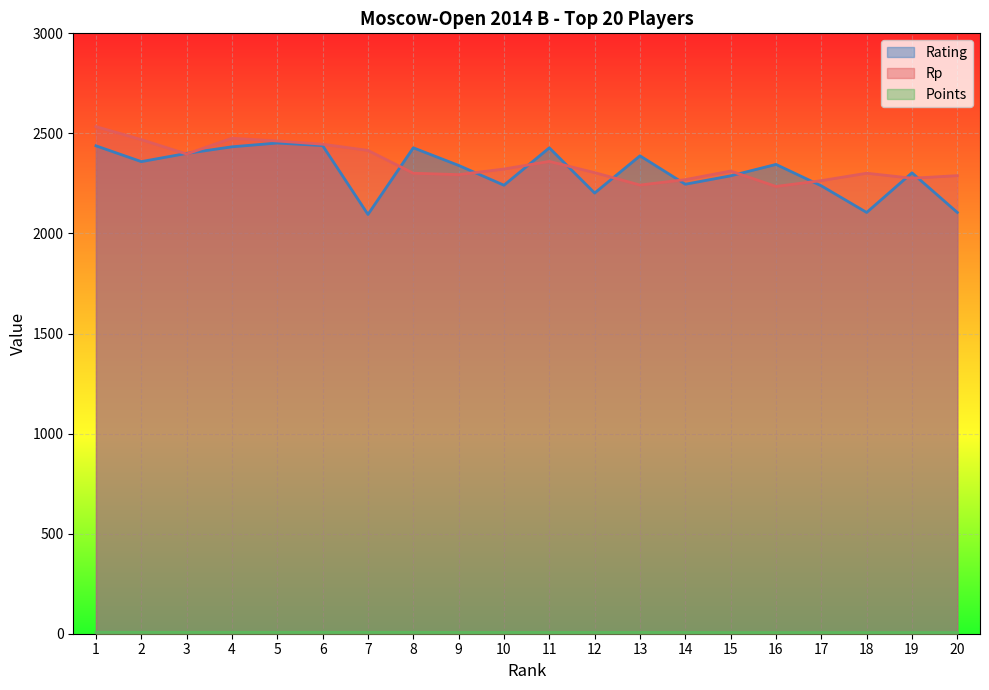

What is the difference between the maximum and minimum values in the Rp series?

299.0